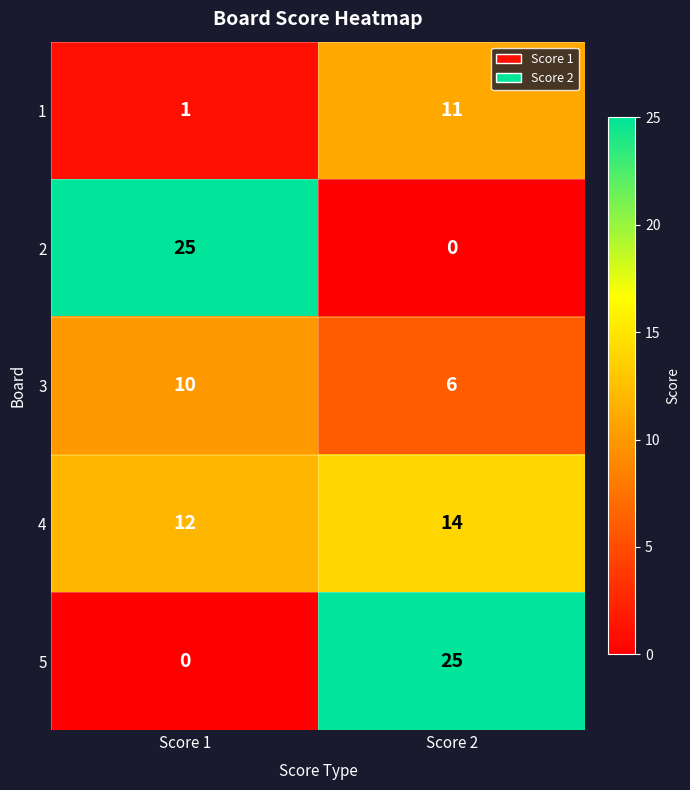

At how many categories does at least one series exceed 7?

2